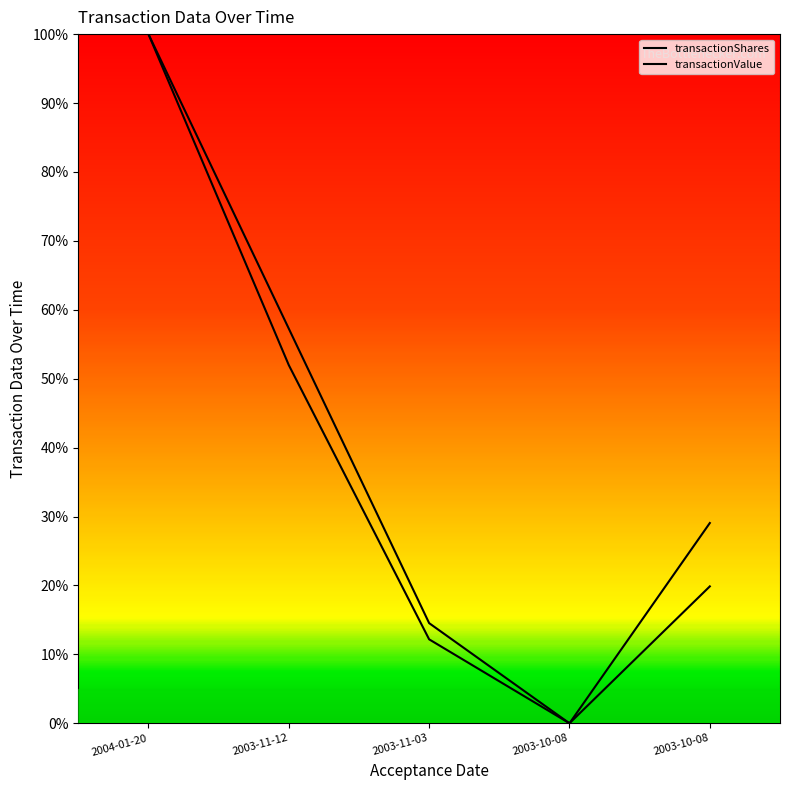

What is the highest value of the transactionShares series?

1.0